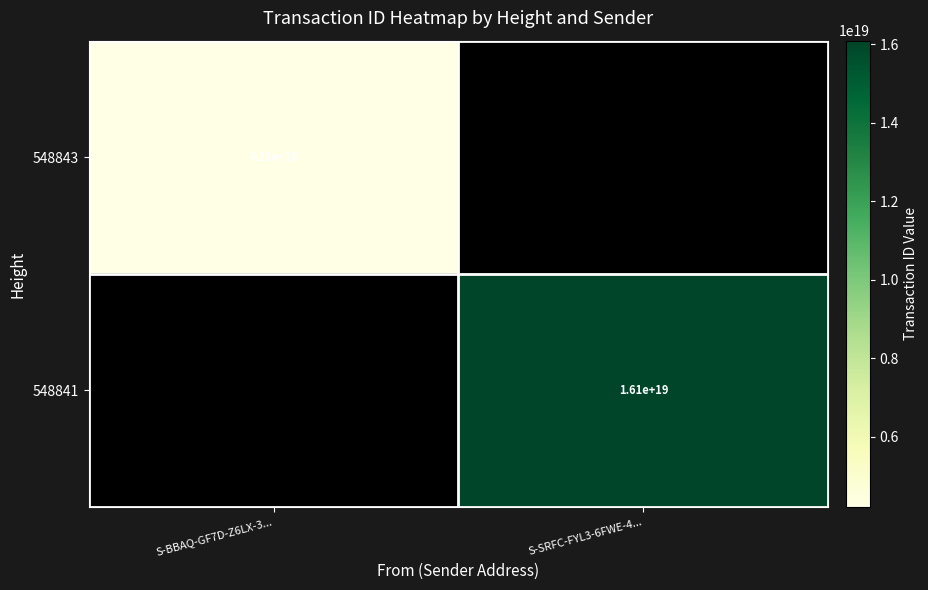

Is it true that 548841 equals 16100000000000000000 at S-SRFC-FYL3-6FWE-4...?

True